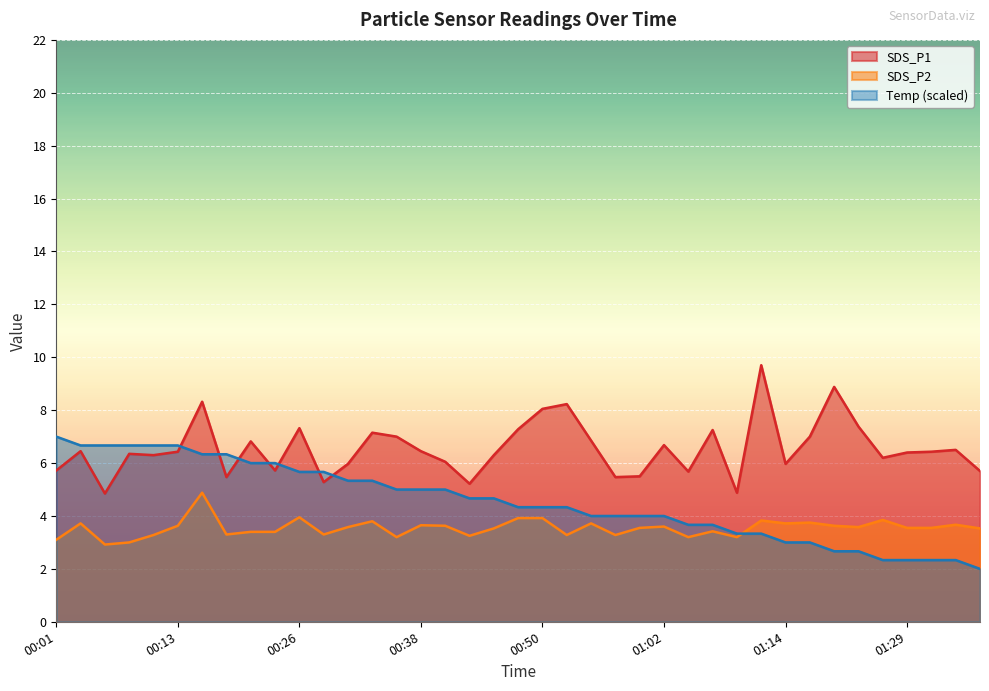

What is the difference between the SDS_P1 values at 00:11 and 00:16?

2.0